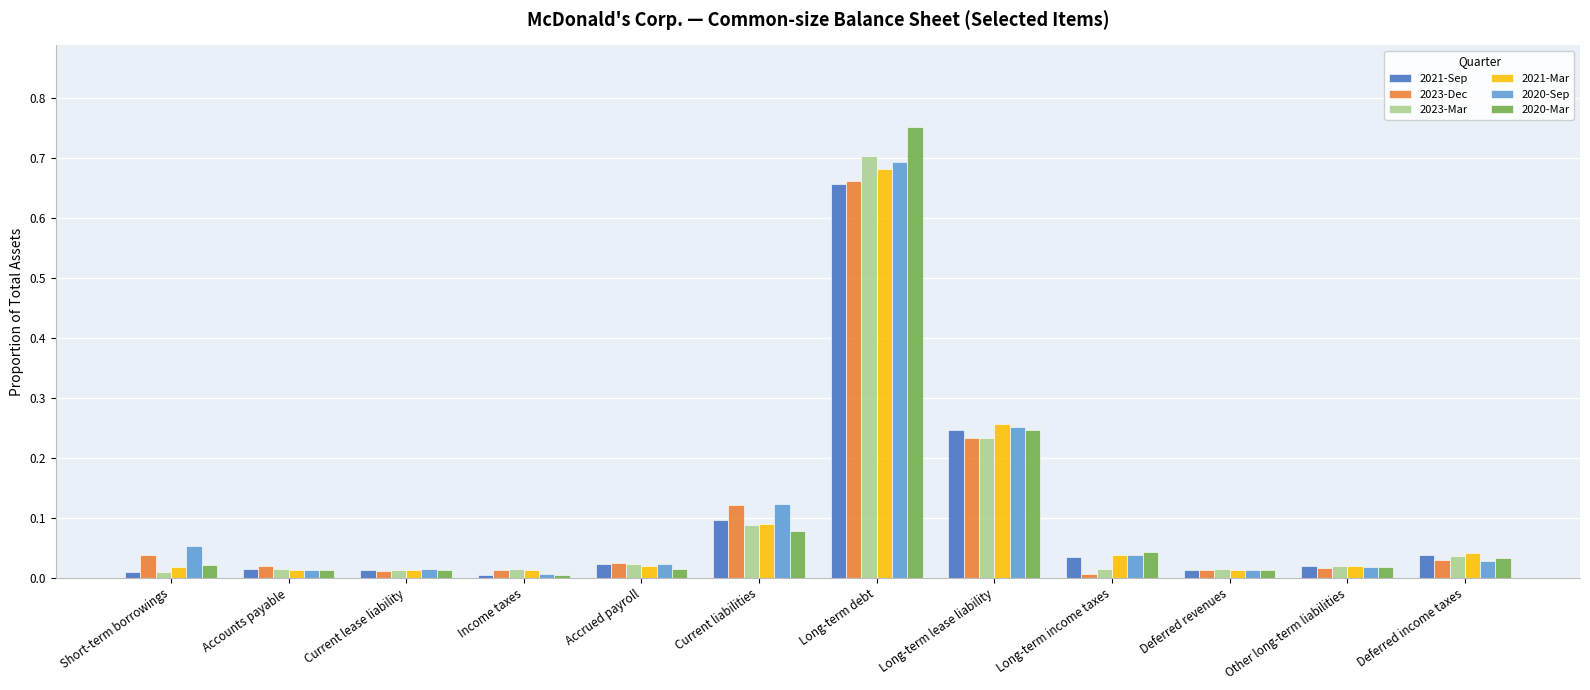

Which category has the highest value in the 2021-Mar series?

Long-term debt